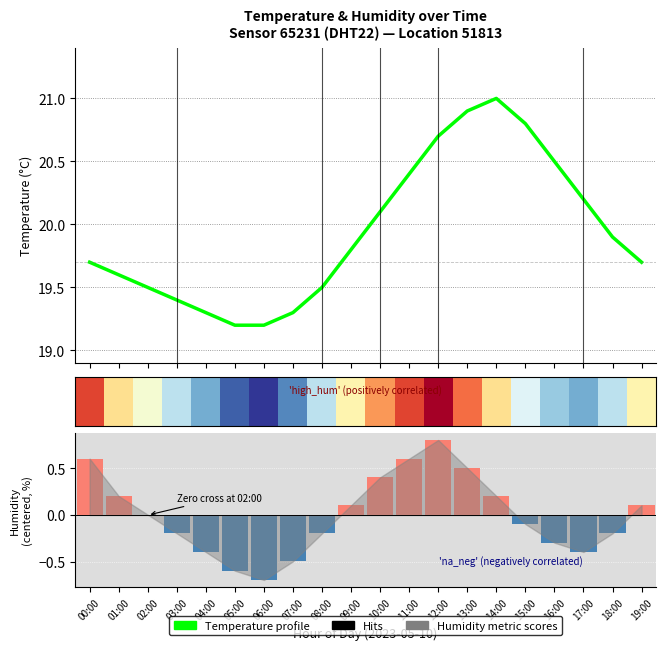

What position from the right is 02:00?

18